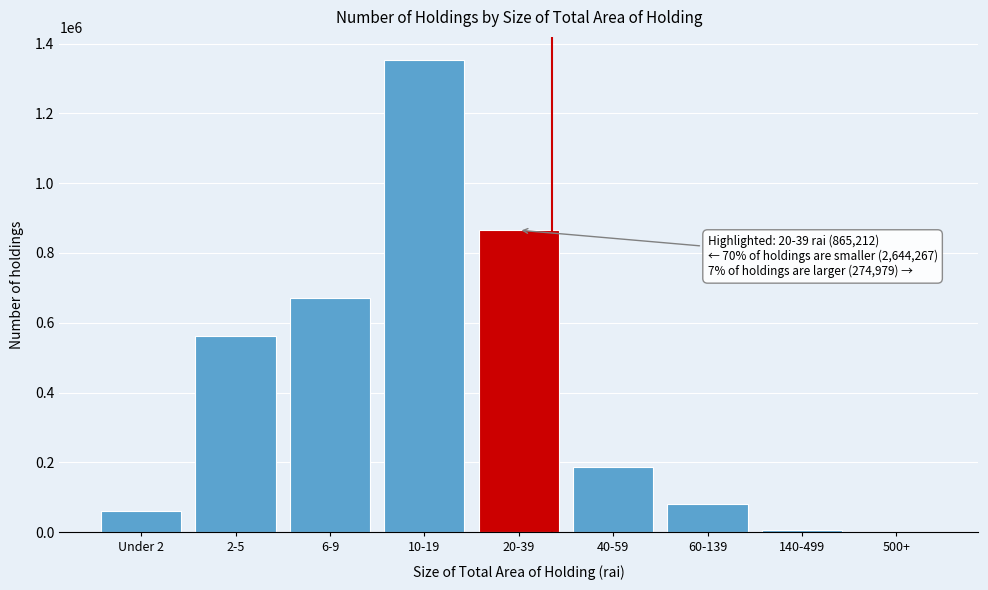

What is the greatest value displayed?

1351379